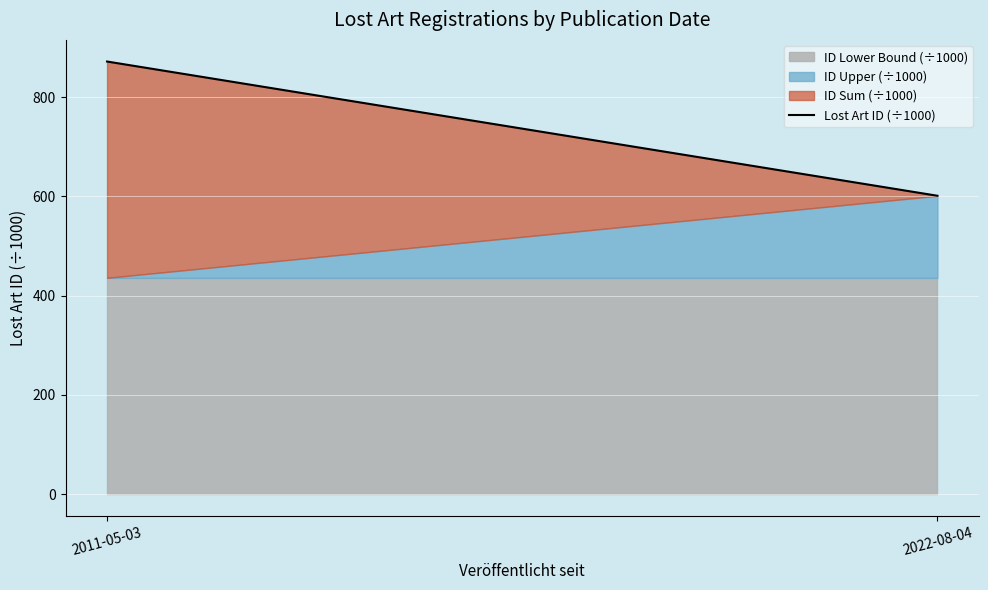

What is the difference between the values at 2011-05-03 and 2022-08-04?

270.5